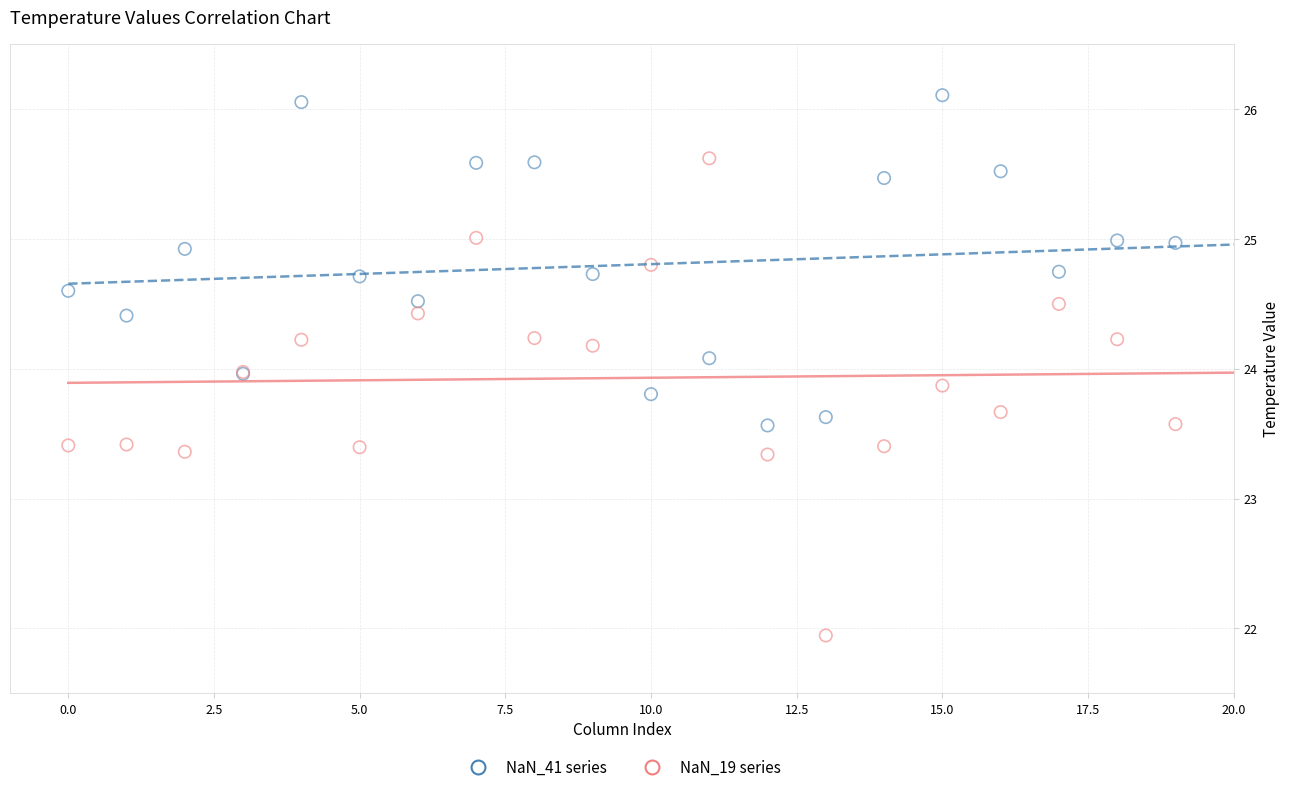

Which series reaches the maximum Y coordinate?

NaN_41 series